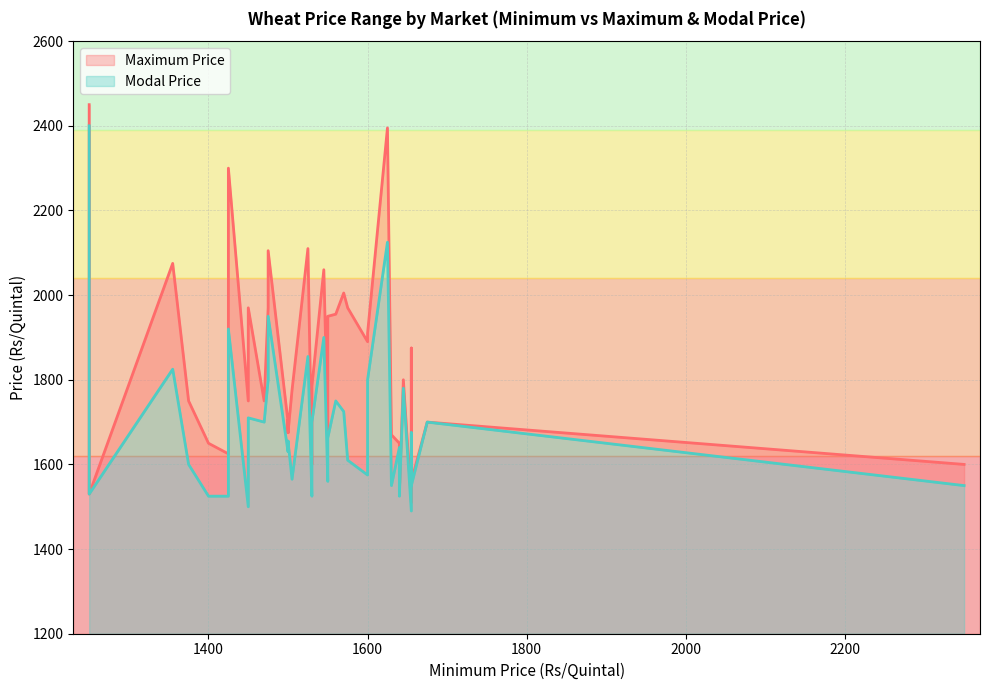

How many lines are shown in the chart?

2